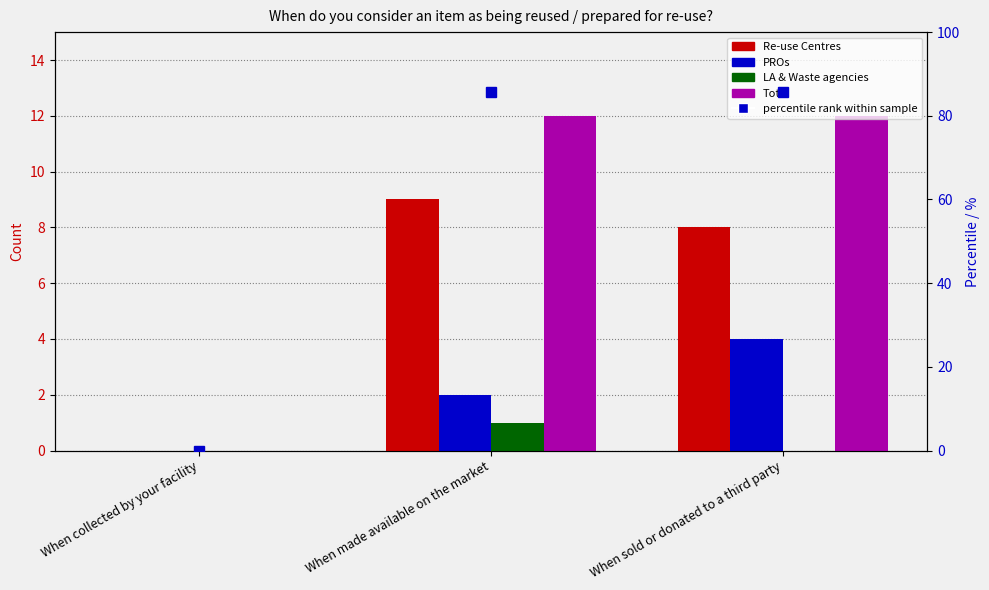

The value of Total at When made available on the market is 12.0. True or false?

True